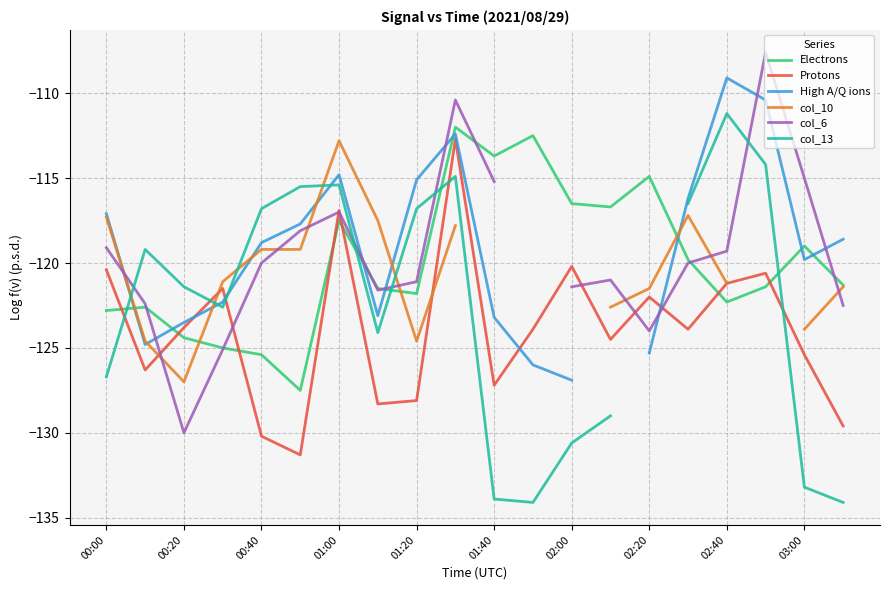

How many lines are shown in the chart?

6